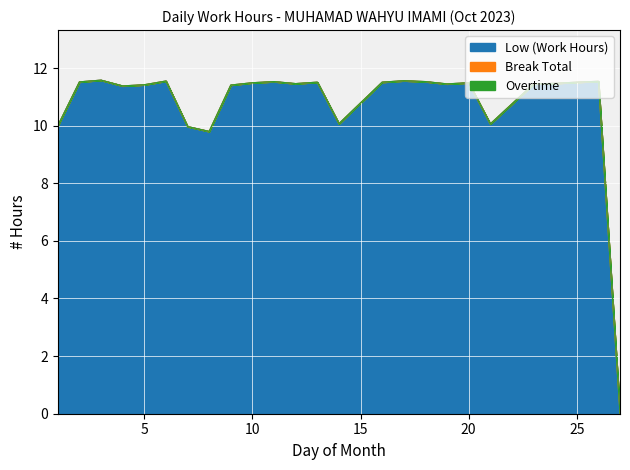

List the labels in order of Break Total value, smallest first.

1, 2, 3, 4, 5, 6, 7, 8, 9, 10, 11, 12, 13, 14, 16, 17, 18, 19, 20, 21, 23, 24, 25, 26, 27